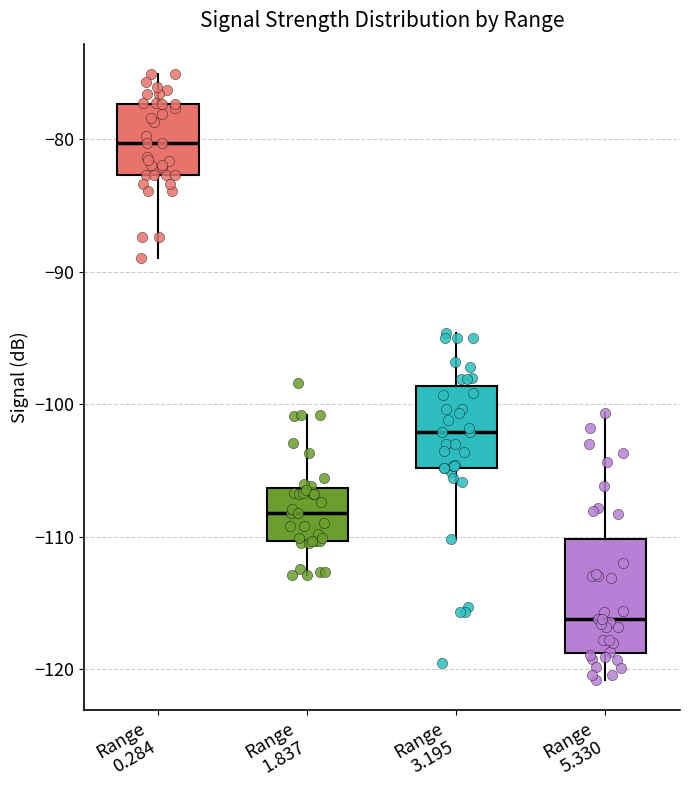

Reading left to right, read every box against the y-axis: the position of its median line, the range the box covers, and the ends of its whiskers. The values are not printed on the chart, so give them approximately, as read against the axis.

Range 0.284: median -80, box -83 to -77, whiskers -89 to -75
Range 1.837: median -108, box -110 to -106, whiskers -113 to -101
Range 3.195: median -102, box -105 to -99, whiskers -110 to -95
Range 5.330: median -116, box -119 to -110, whiskers -121 to -101